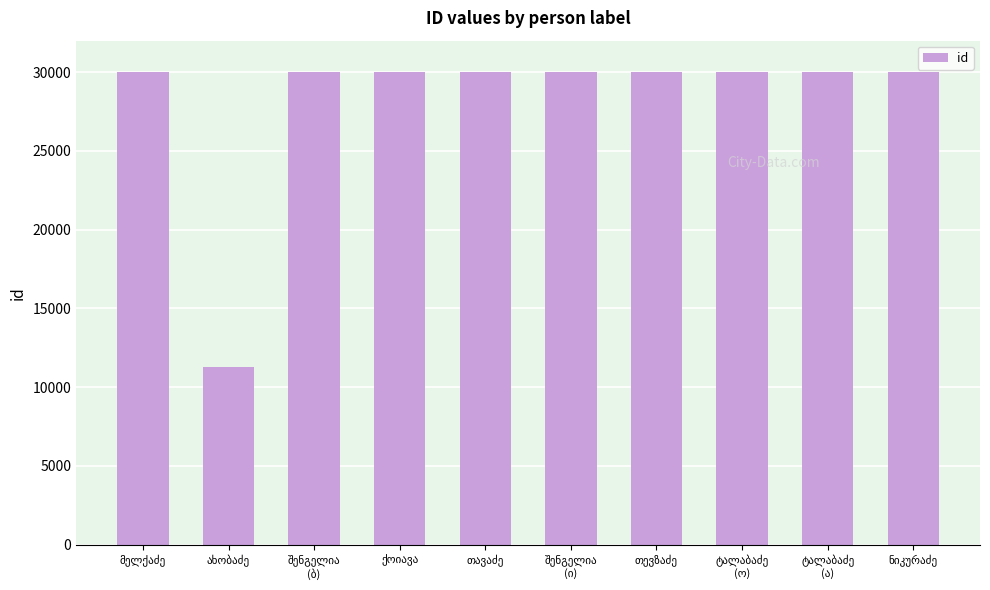

What is the difference between the second highest and minimum values?

18745